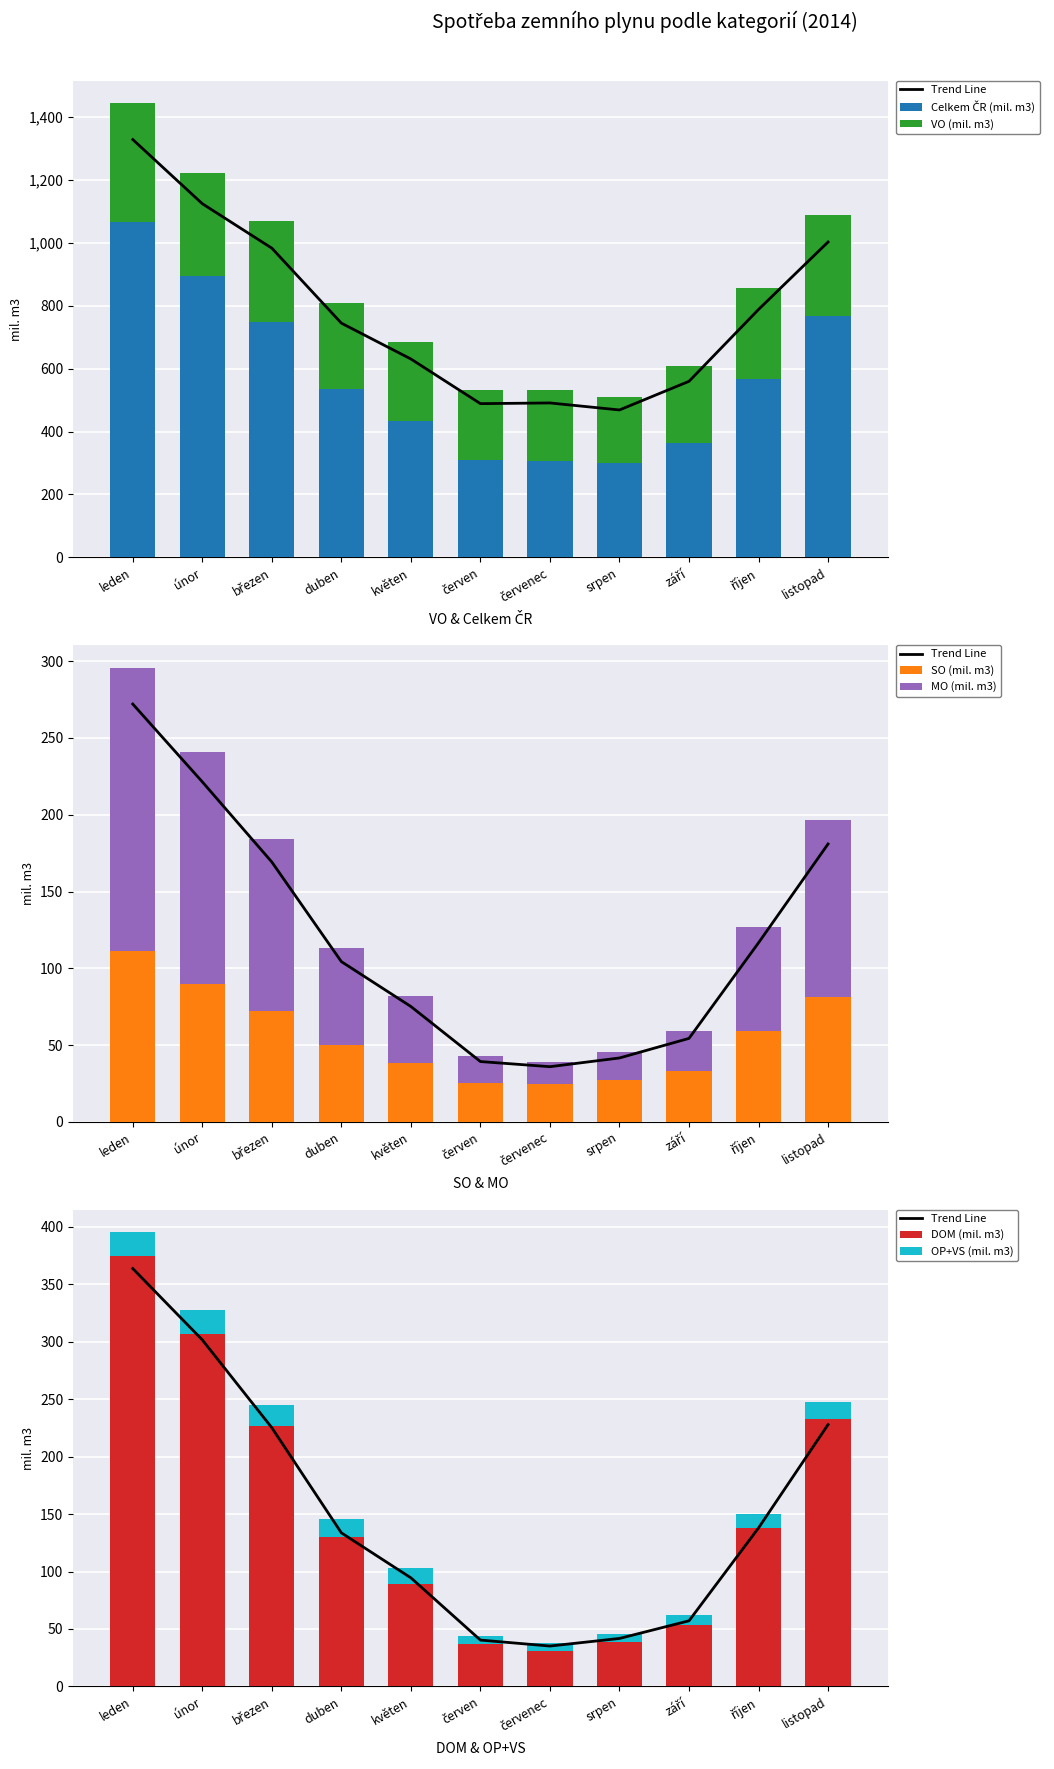

Which has a higher value, srpen or září?

září